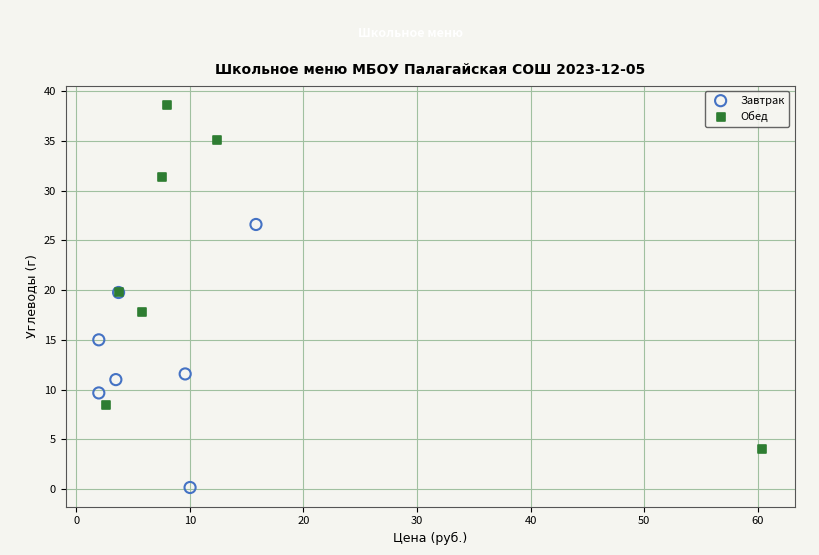

Which series contains the lowest Y value?

Завтрак